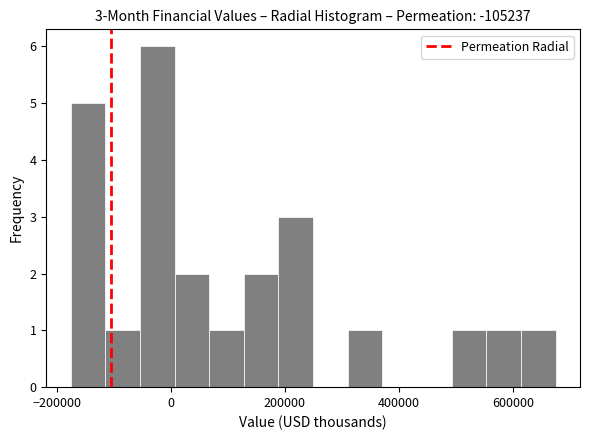

Read against the x-axis, roughly where is the centre of the tallest bar?

-20000